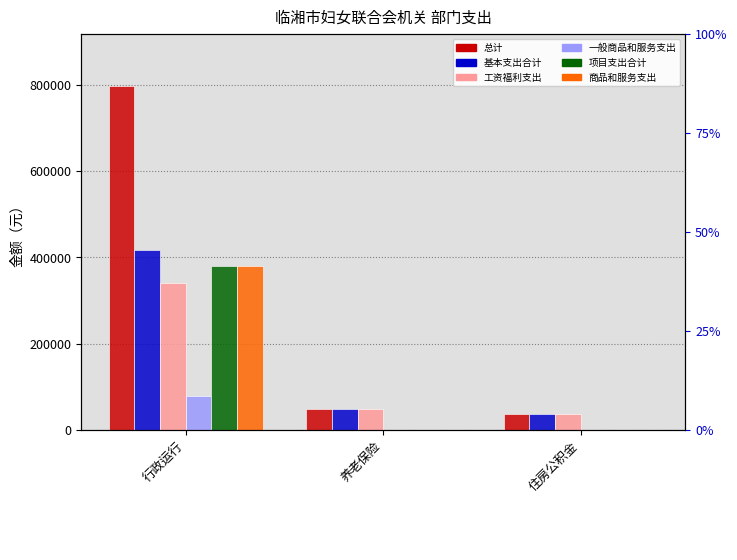

Are the bars horizontal?

No